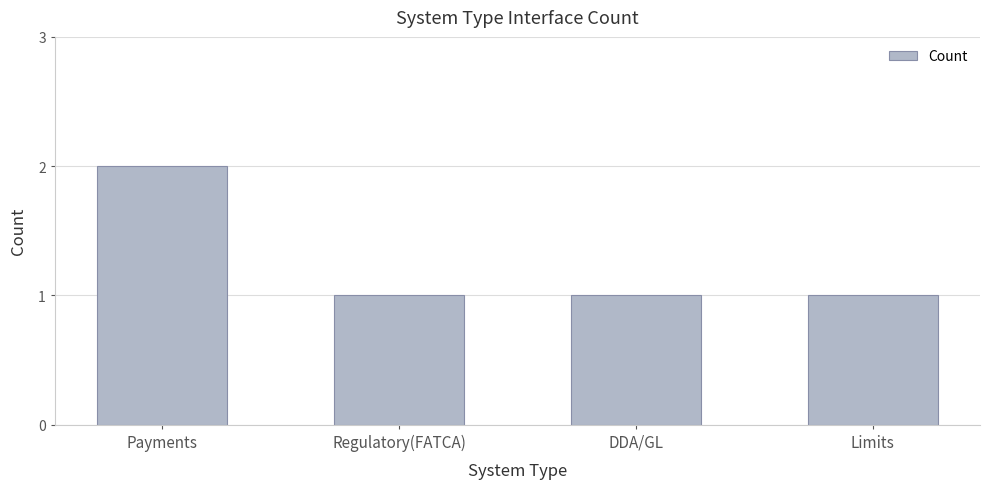

Approximately how many times larger is the value at Regulatory(FATCA) compared to DDA/GL?

1.0